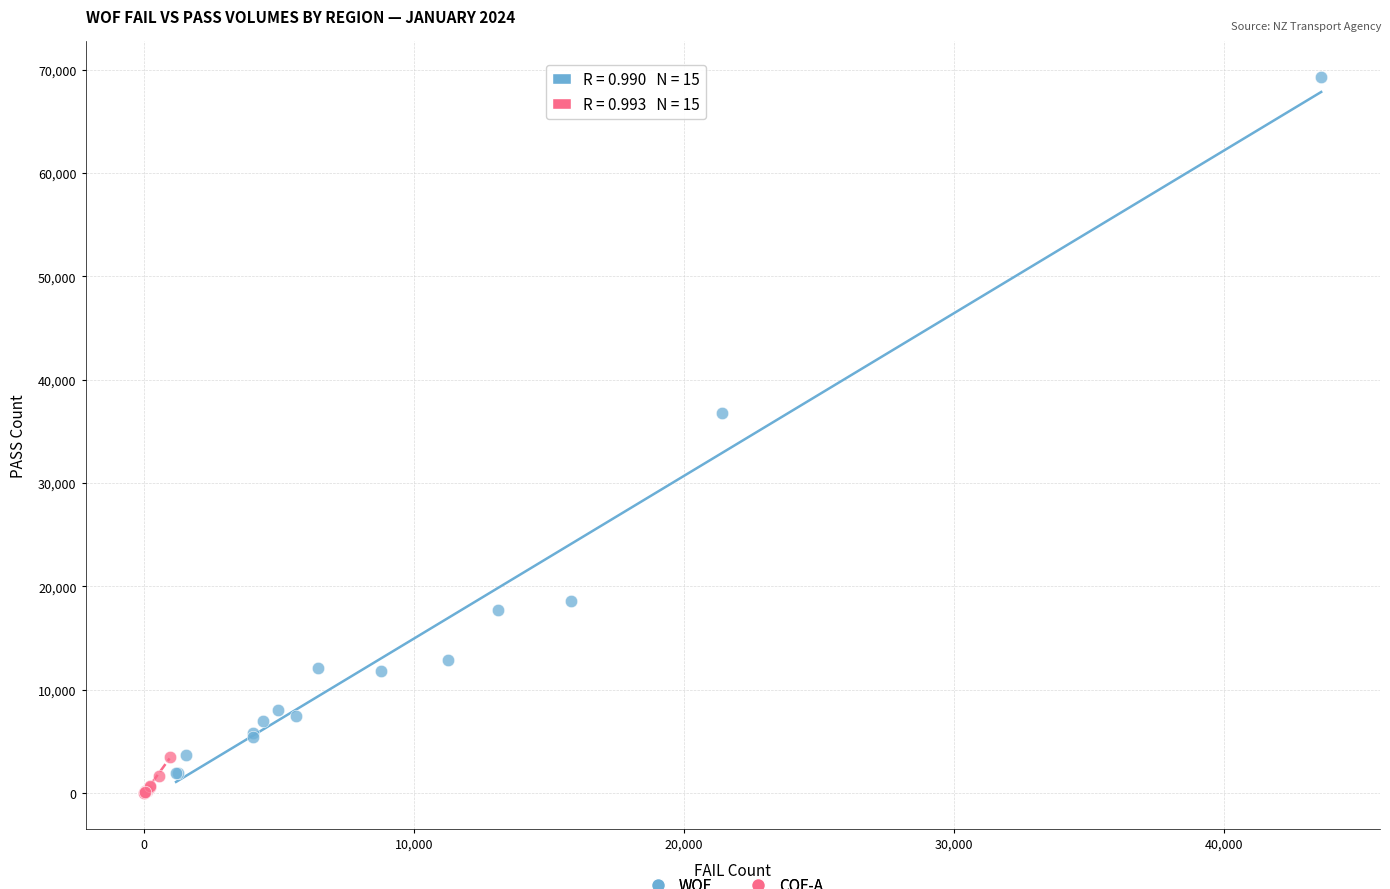

Which series has the largest Y range (max minus min)?

WOF